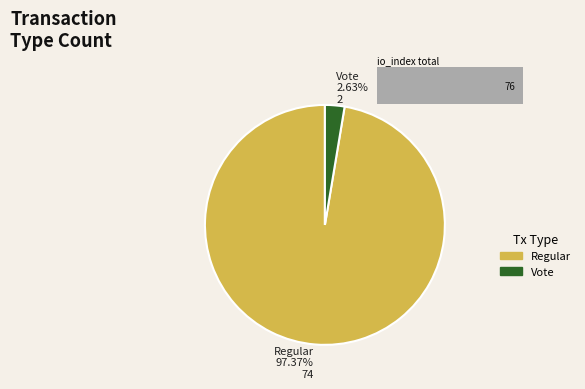

Rank the categories by value from highest to lowest.

Regular, Vote